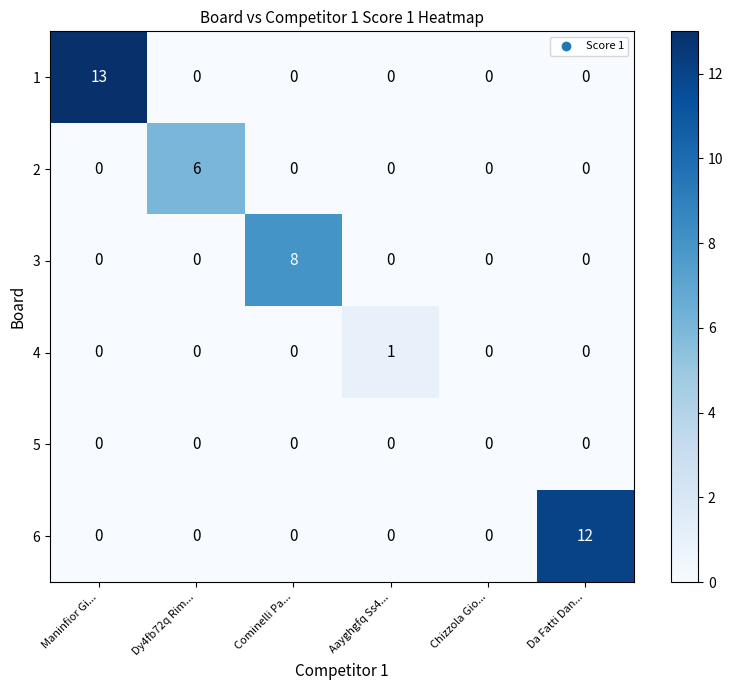

Between Dy4fb72q Rim... and Da Fatti Dan..., which series saw the biggest shift?

6